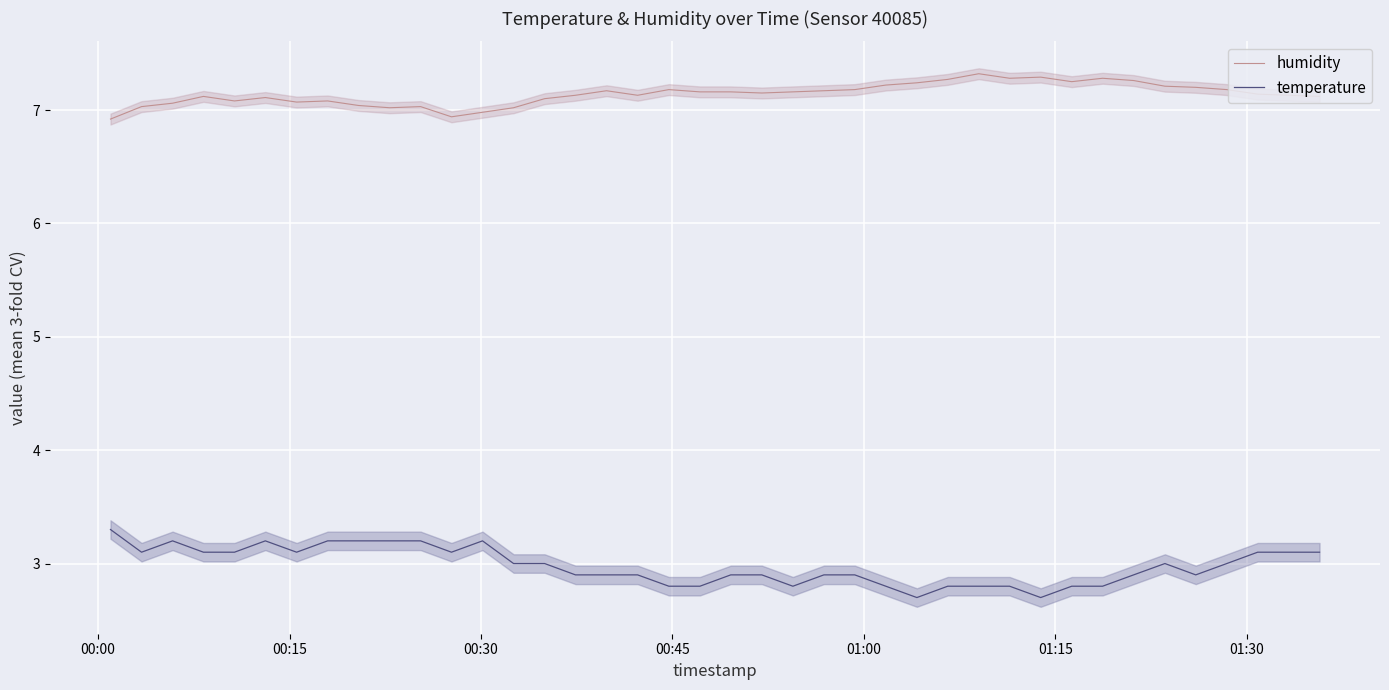

Does the chart display data point markers on the line(s)?

No